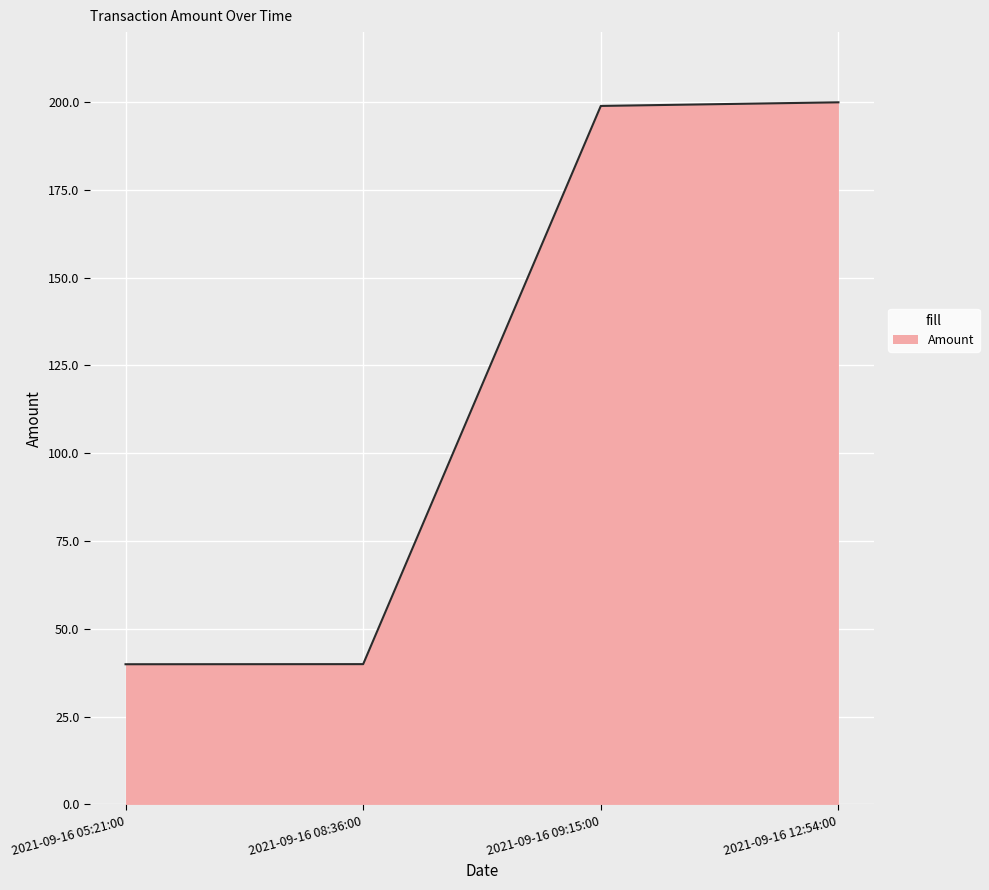

Approximately how many times larger is the value at 2021-09-16 12:54:00 compared to 2021-09-16 08:36:00?

5.0